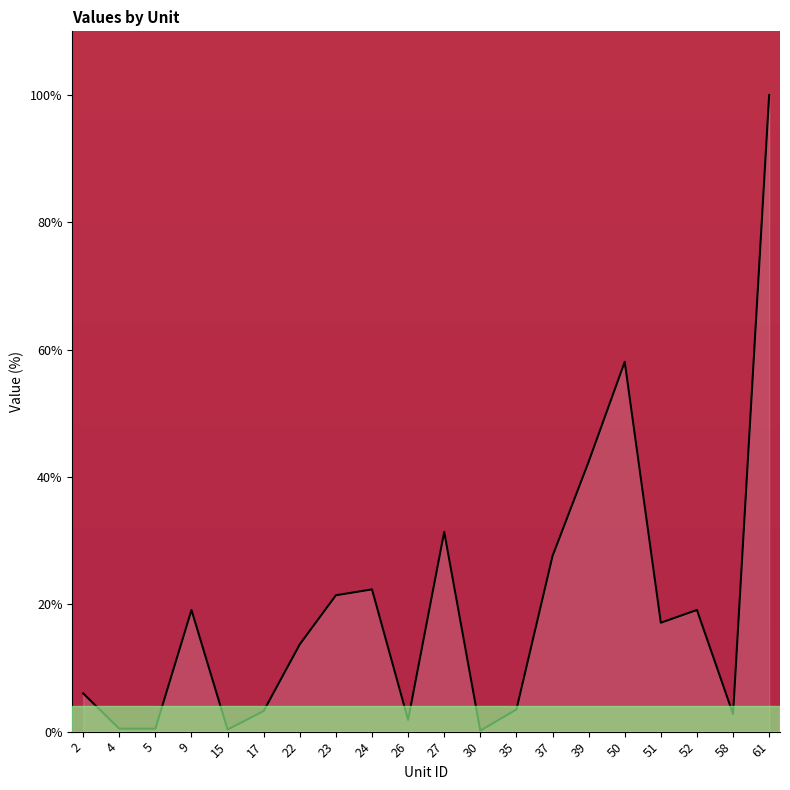

Does the chart display data point markers on the line(s)?

No